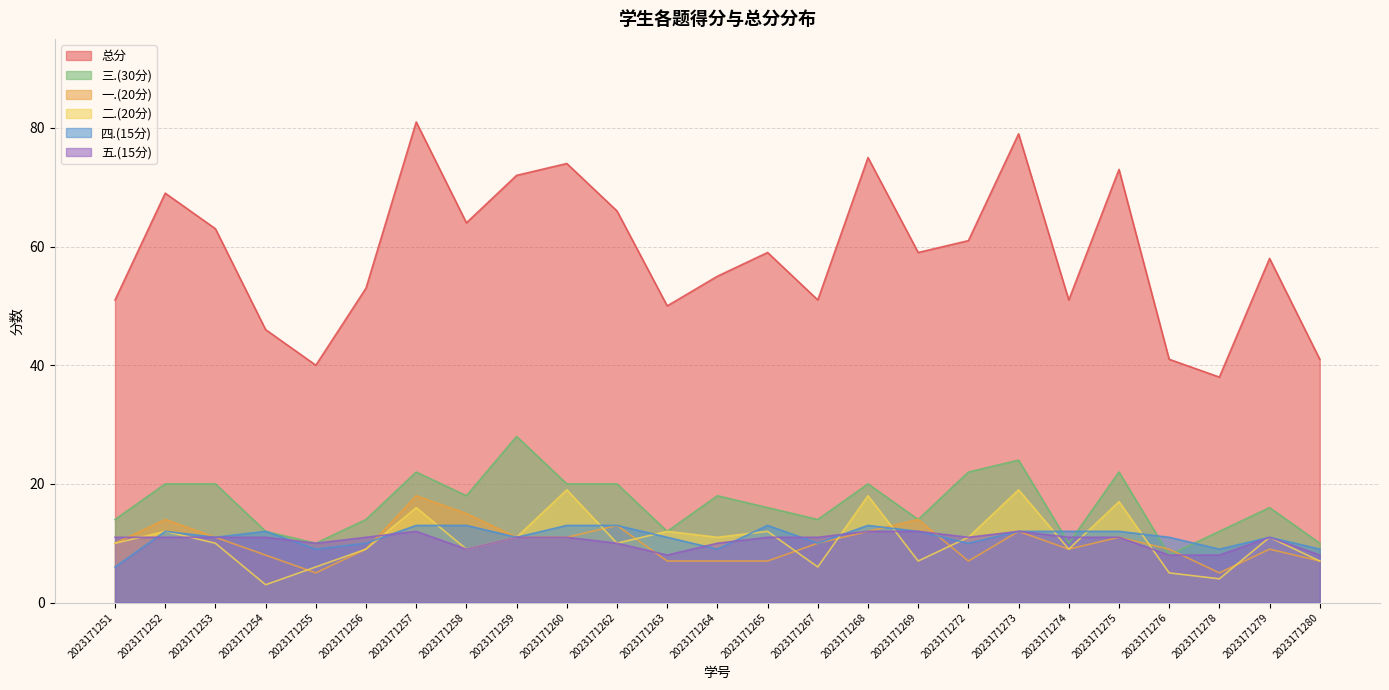

True or false: 四.(15分) has a value of 15 at 2023171279.

False